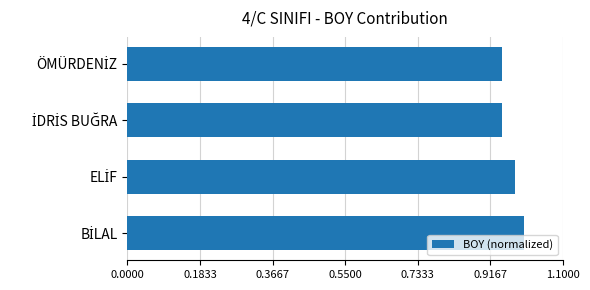

What is the sum of all values?

3.9